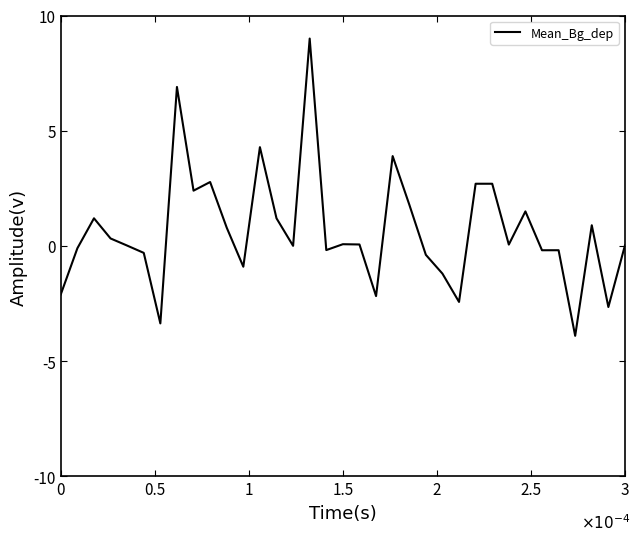

What is the difference between the maximum and minimum values?

12.9